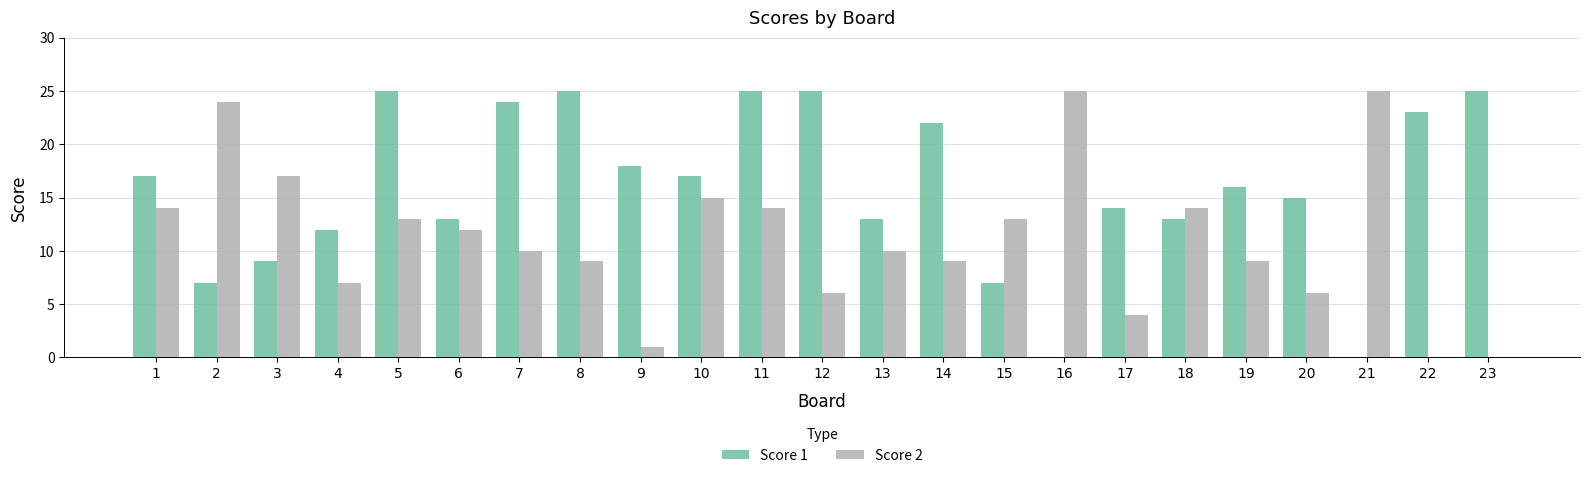

True or false: Score 1 has a value of 0 at 16.

True